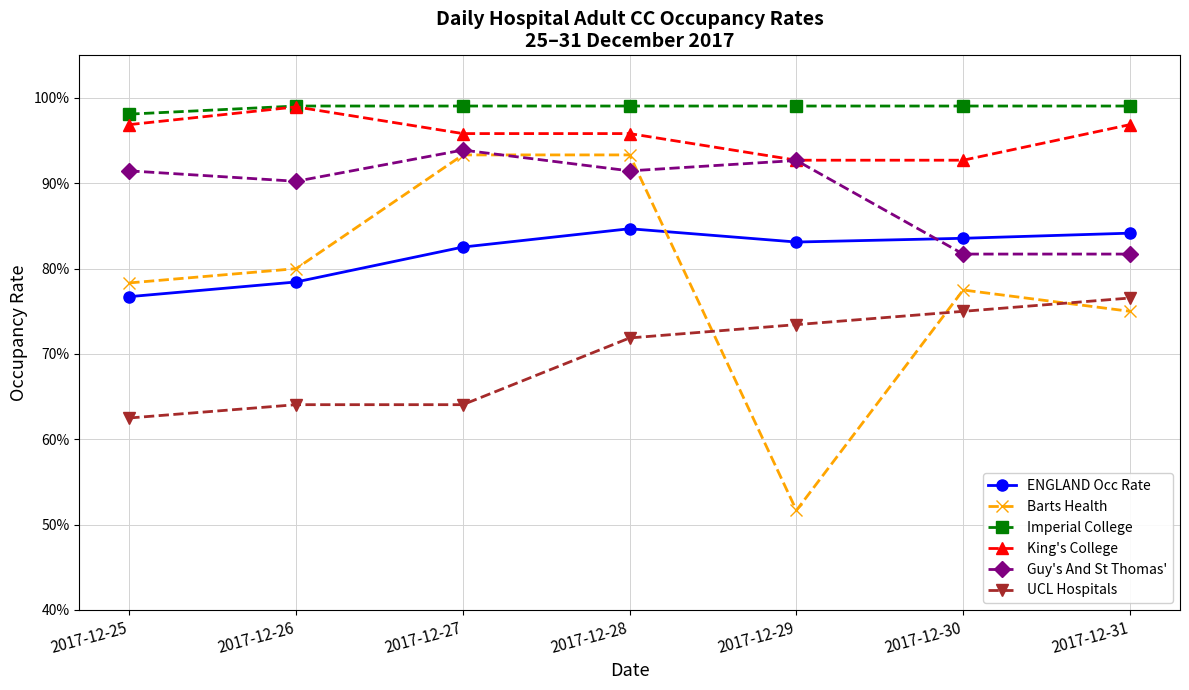

True or false: UCL Hospitals and King's College cross at least once.

False